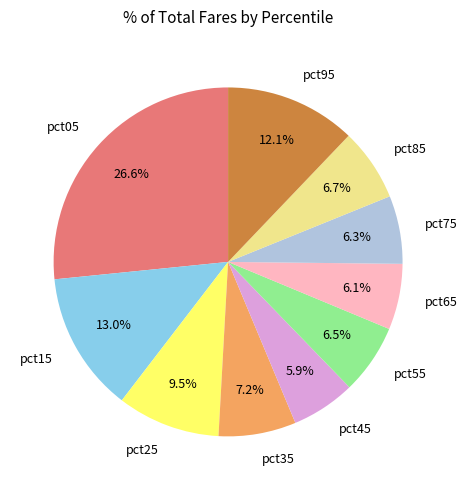

Does pct45 account for over 50% of the chart?

No